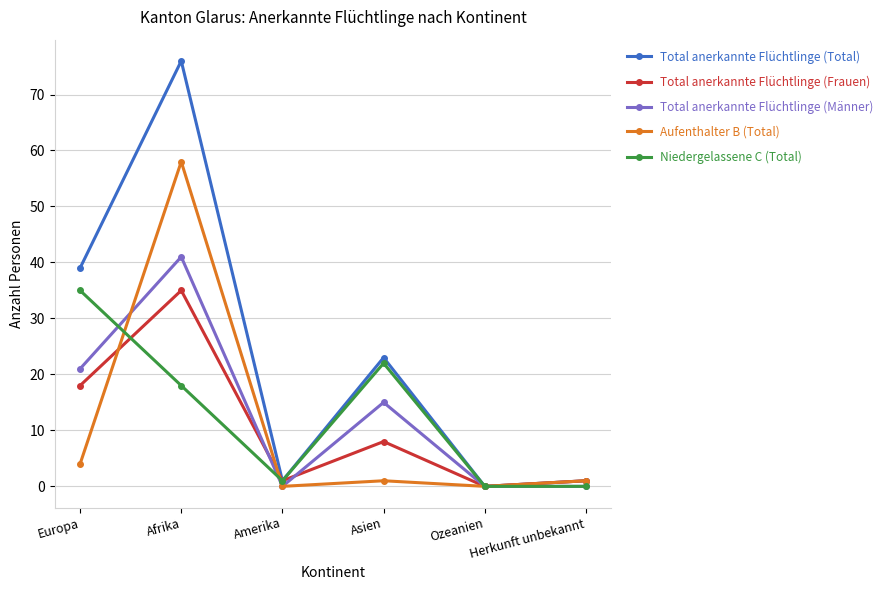

What is the label of the 5th point from the right?

Afrika